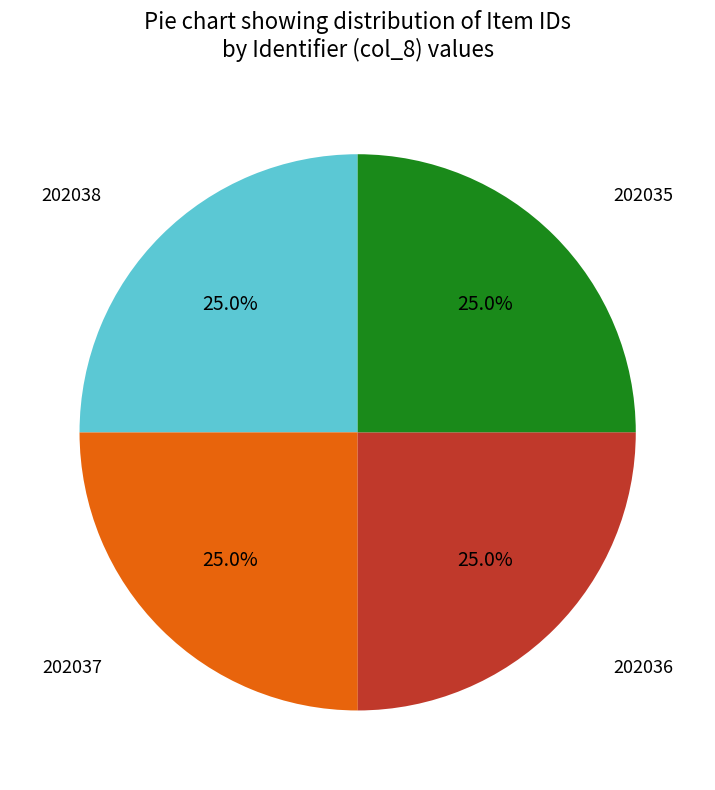

Is there any slice that represents more than half of the pie?

No